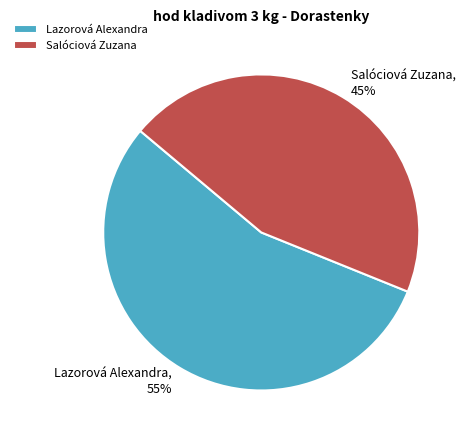

To the nearest percent, what percentage of the pie is Salóciová Zuzana?

45%